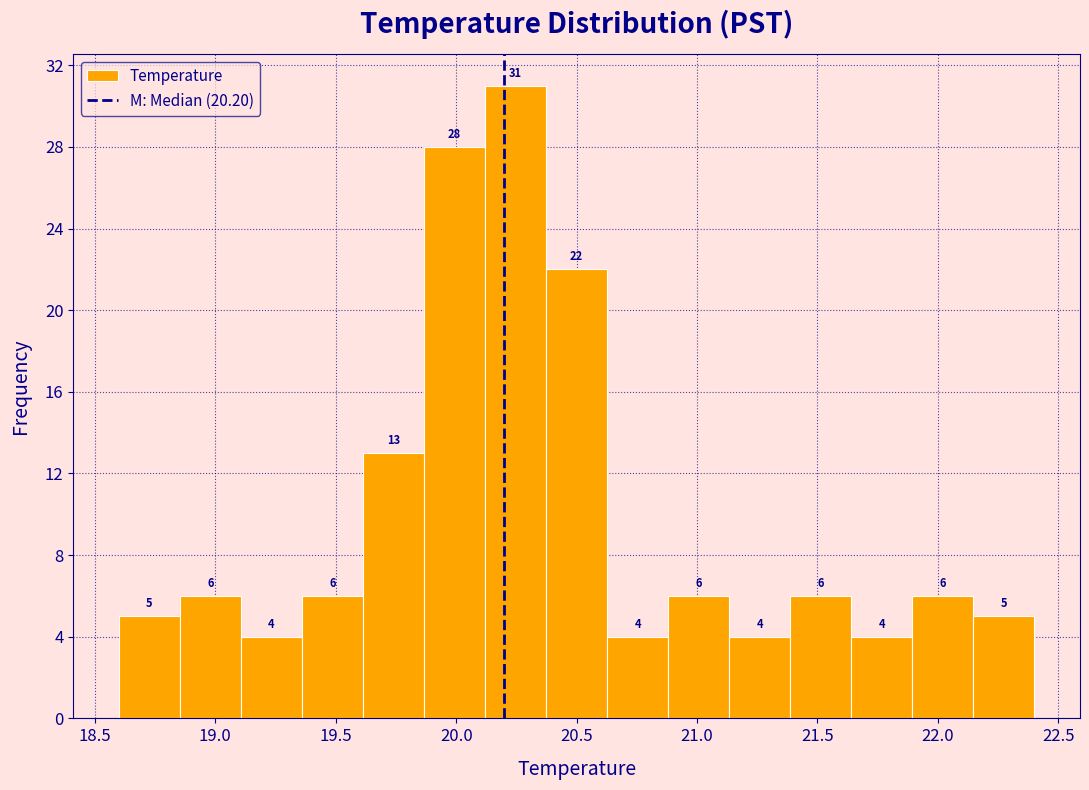

Reading left to right, list every bar in this chart as the range it spans on the x-axis followed by its height. The bar edges are not printed on the chart, so give them approximately, as read against the axis.

18.60 to 18.85: 5
18.85 to 19.10: 6
19.10 to 19.35: 4
19.35 to 19.60: 6
19.60 to 19.85: 13
19.85 to 20.10: 28
20.10 to 20.35: 31
20.35 to 20.65: 22
20.65 to 20.90: 4
20.90 to 21.15: 6
21.15 to 21.40: 4
21.40 to 21.65: 6
21.65 to 21.90: 4
21.90 to 22.15: 6
22.15 to 22.40: 5